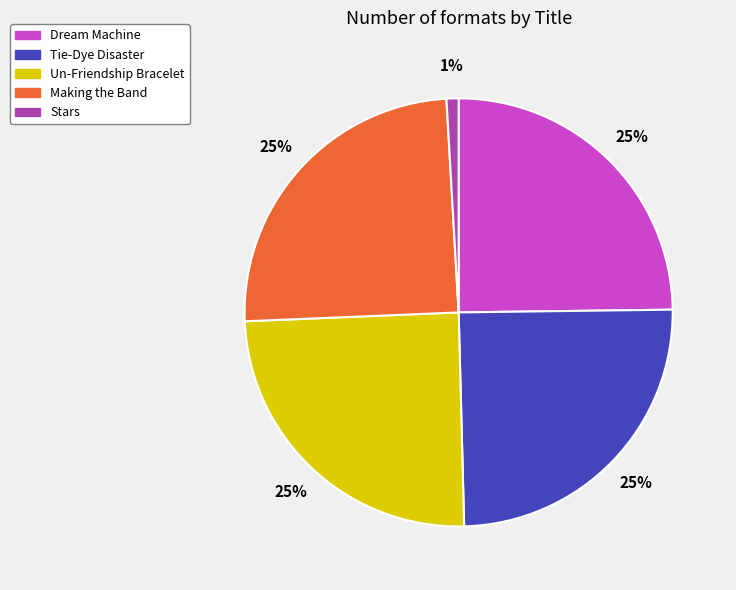

What percentage is the Making the Band slice, to the nearest percent?

25%